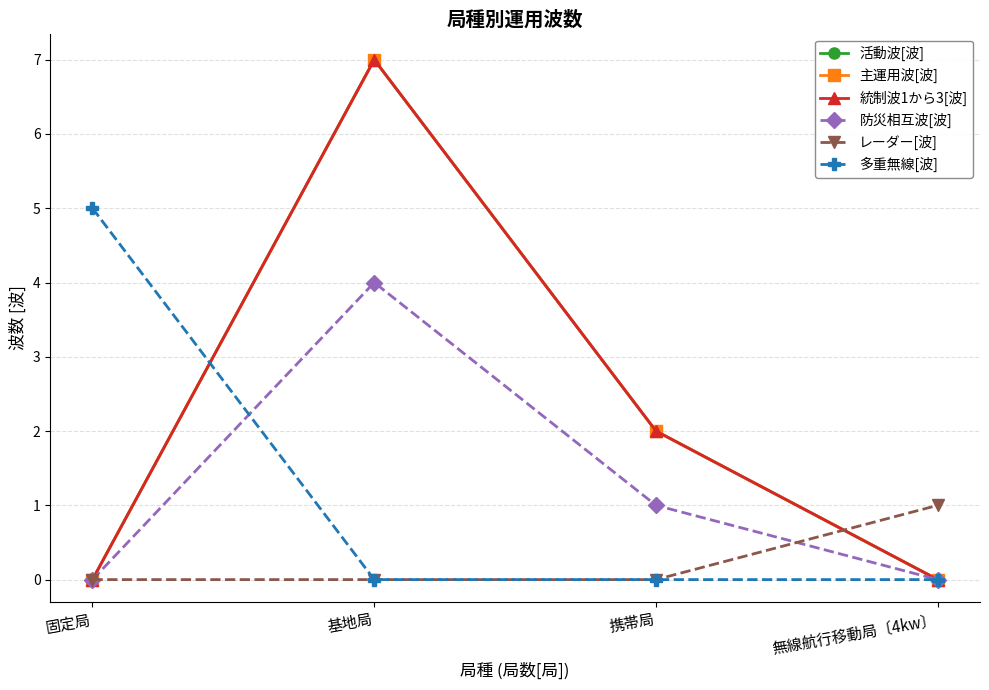

Does the chart have visible grid lines?

Yes